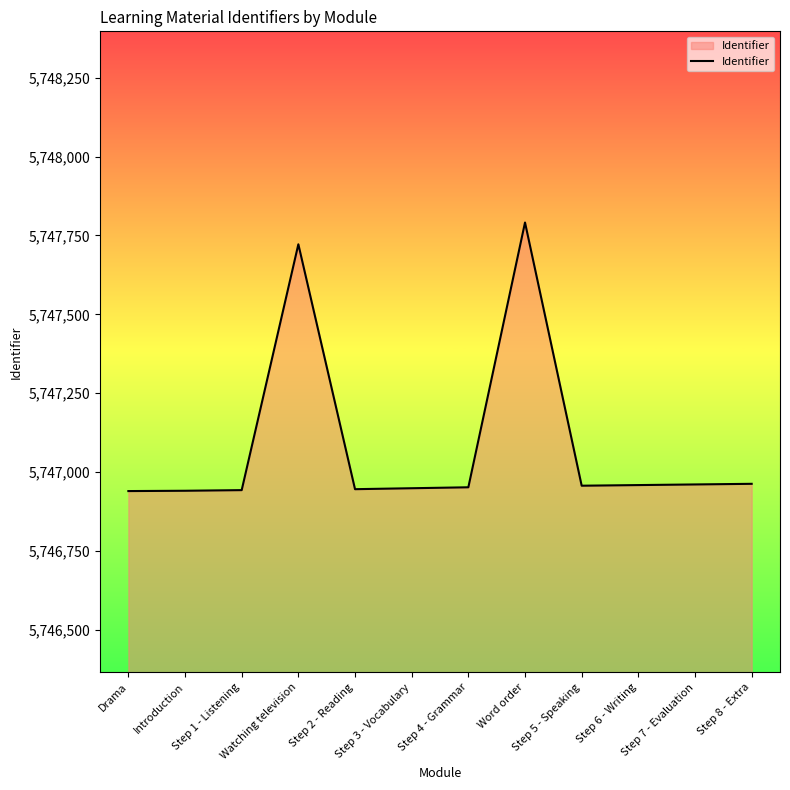

Does the chart display data point markers on the line(s)?

No